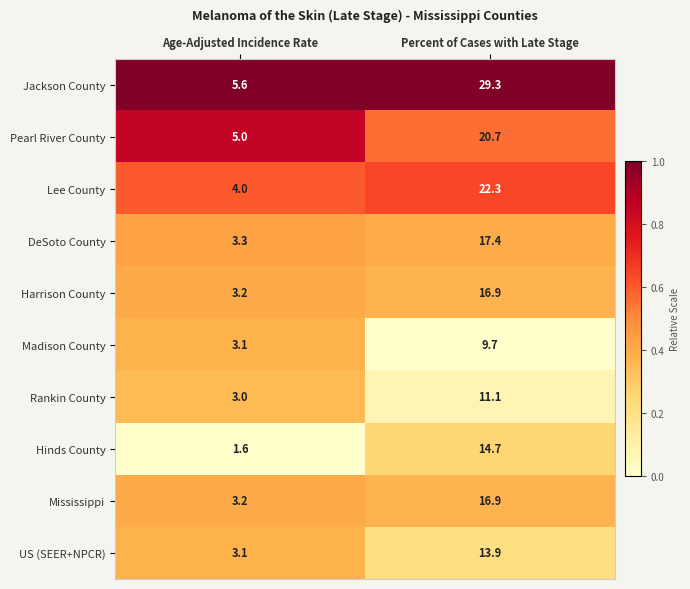

What is the approximate value of Harrison County at Percent of Cases with Late Stage?

16.9